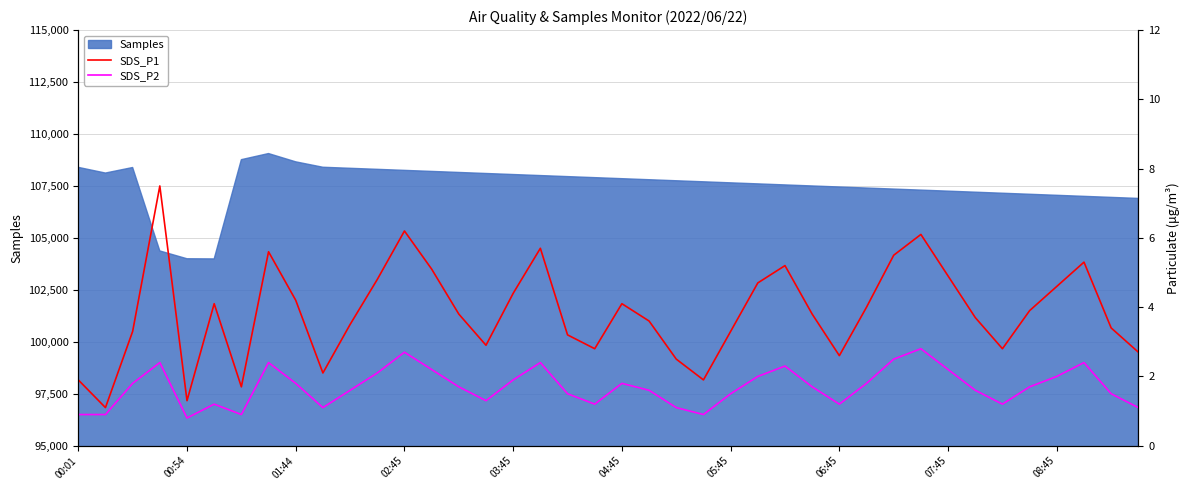

The value of Samples at 04:45 is 175966. True or false?

False